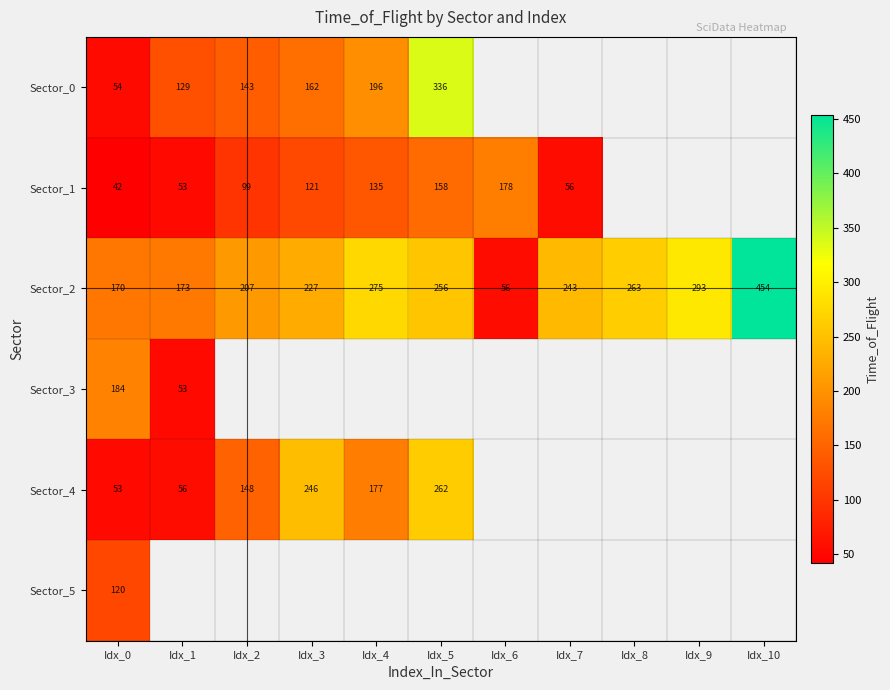

How many series are shown in this chart?

6